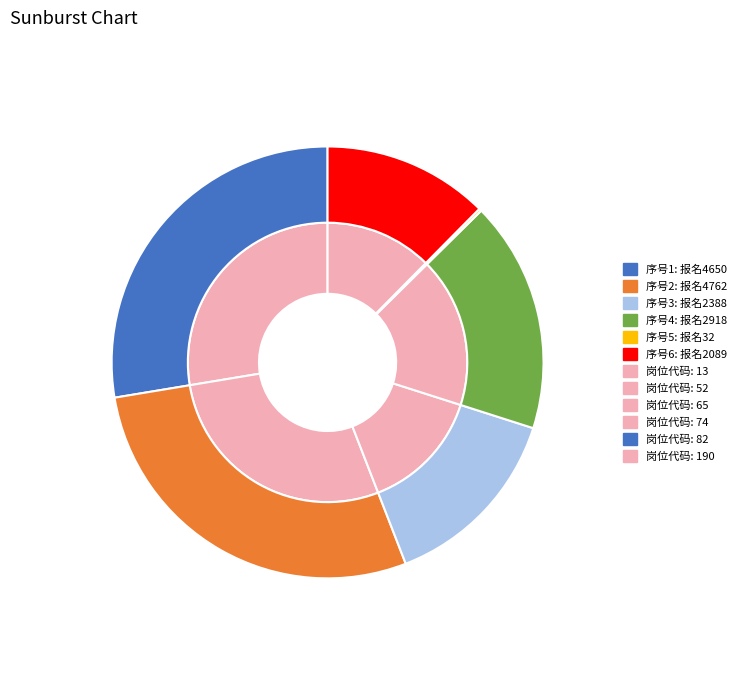

To the nearest percent, what is the combined percentage of 3 and 1?

42%